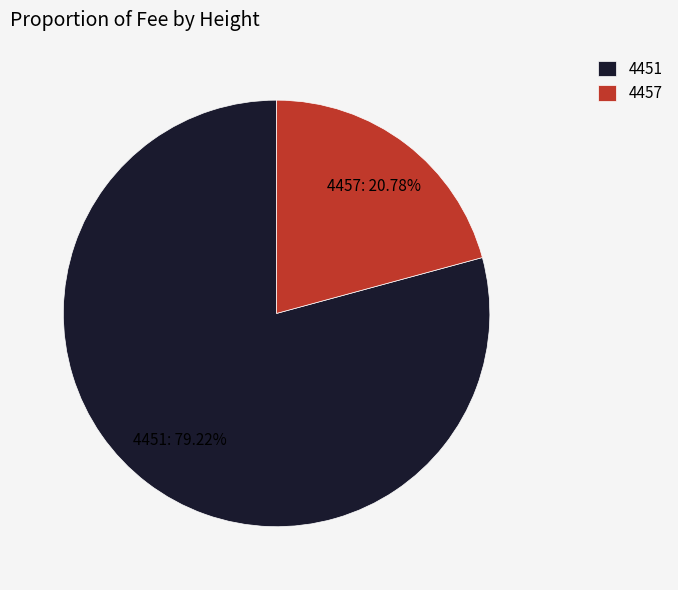

Combined, what portion of the pie is 4451 and 4457?

100.0%